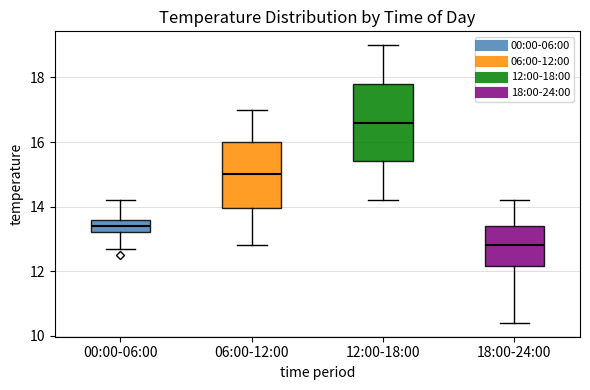

Reading left to right, transcribe this box plot: for each box, give where its median line is, the range the box spans, and where its two whiskers end, as read against the y-axis. The values are not printed on the chart, so give them approximately, as read against the axis.

00:00-06:00: median 13.4, box 13.2 to 13.6, whiskers 12.8 to 14.2
06:00-12:00: median 15.0, box 14.0 to 16.0, whiskers 12.8 to 17.0
12:00-18:00: median 16.6, box 15.4 to 17.8, whiskers 14.2 to 19.0
18:00-24:00: median 12.8, box 12.2 to 13.4, whiskers 10.4 to 14.2